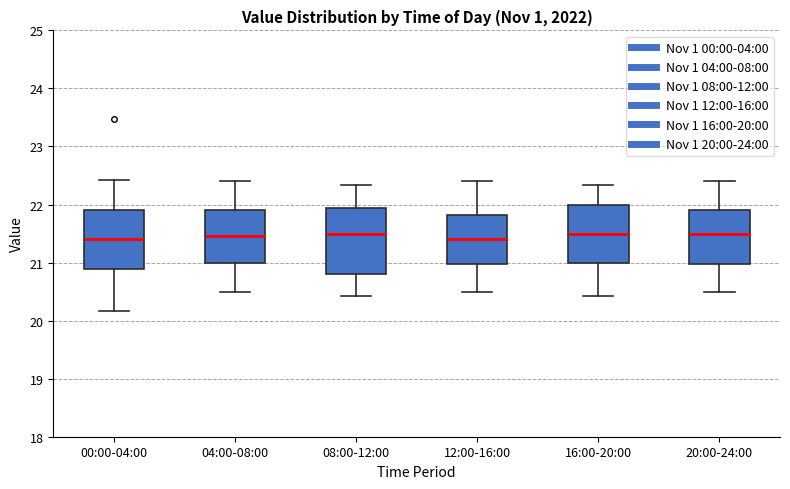

Where does the lower whisker of the box for 12:00-16:00 end on the y-axis? The values are not printed on the chart, so give them approximately, as read against the axis.

20.5